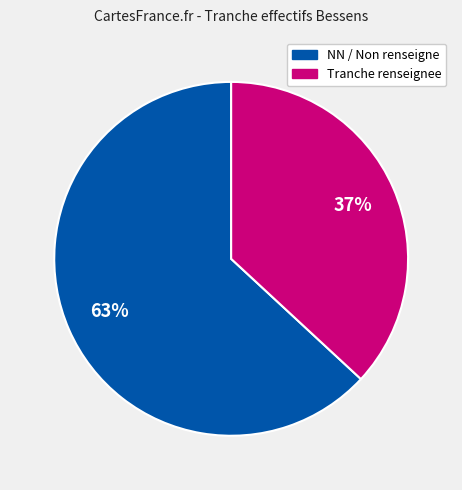

To the nearest percent, what is the difference between the largest and smallest slice percentages?

26%